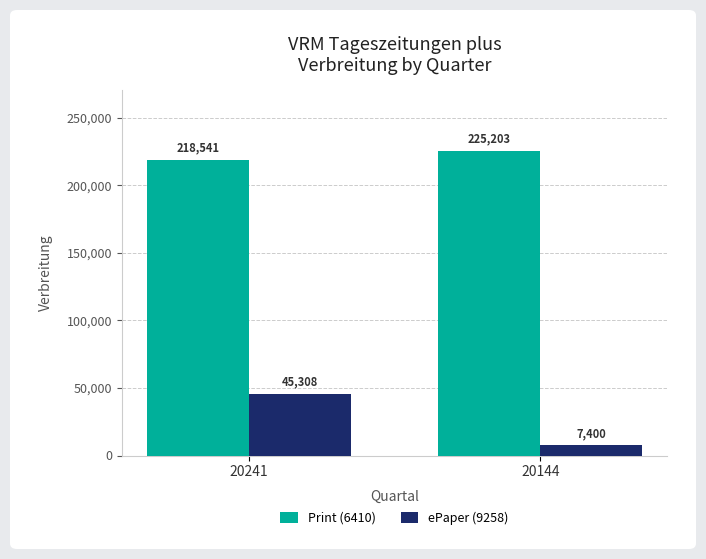

How many groups of bars are there?

2